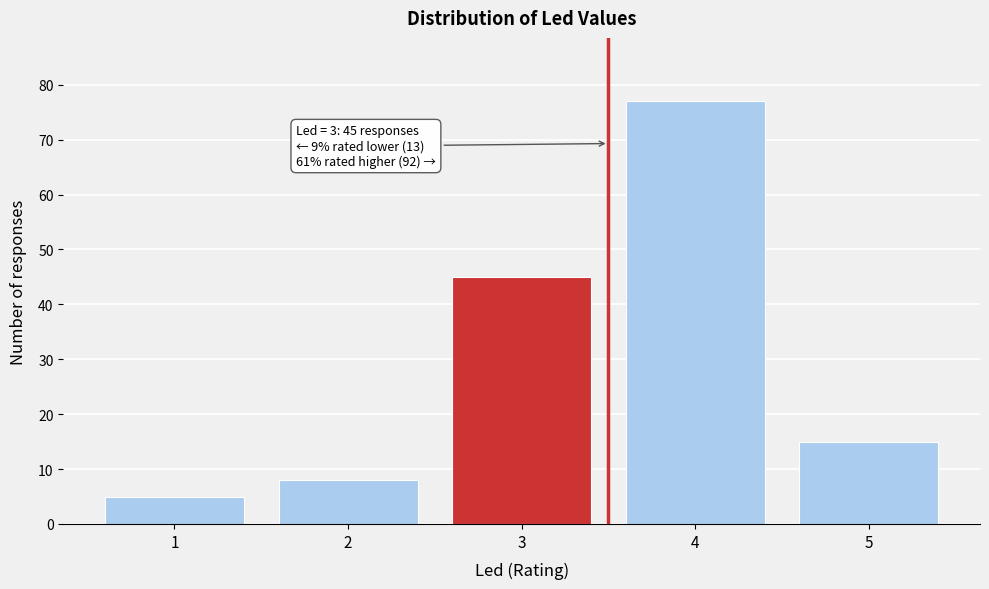

Reading right to left, extract all data points from this chart.

15	77	45	8	5